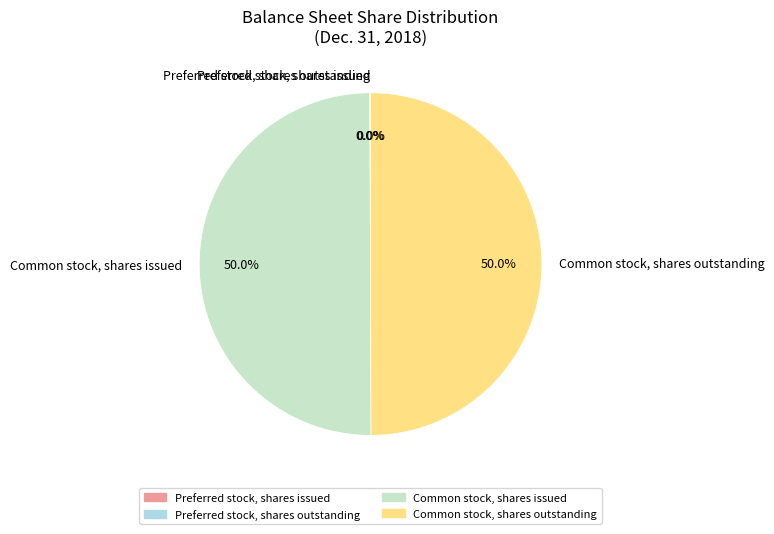

To the nearest percent, what is the average slice percentage?

25%